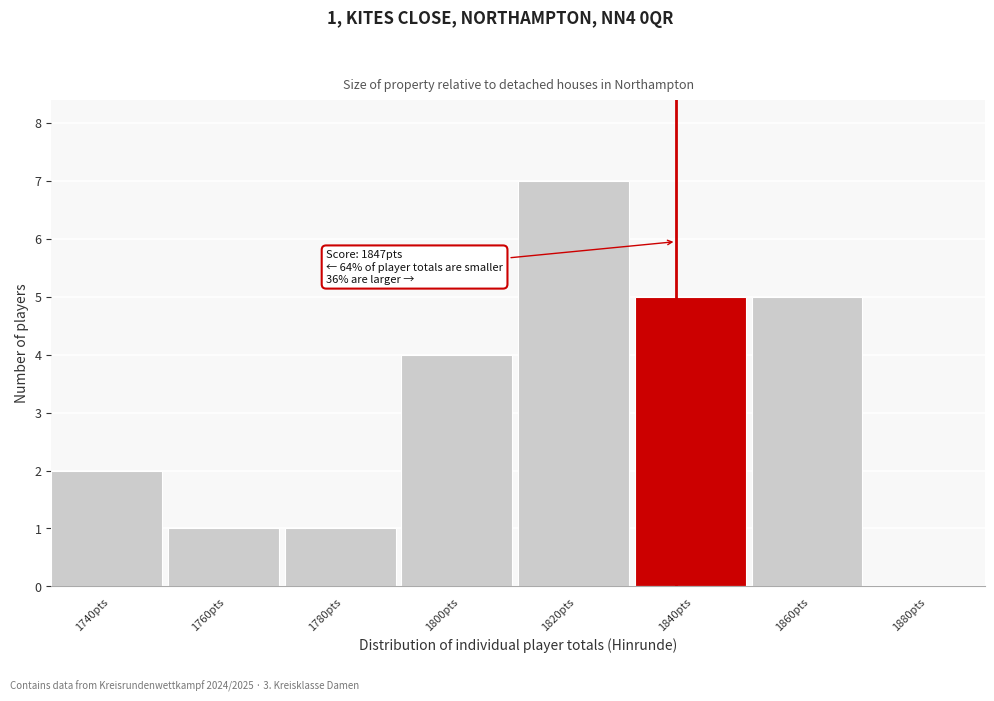

Reading left to right, list all the values displayed in this chart.

1740pts=2	1760pts=1	1780pts=1	1800pts=4	1820pts=7	1840pts=5	1860pts=5	1880pts=0